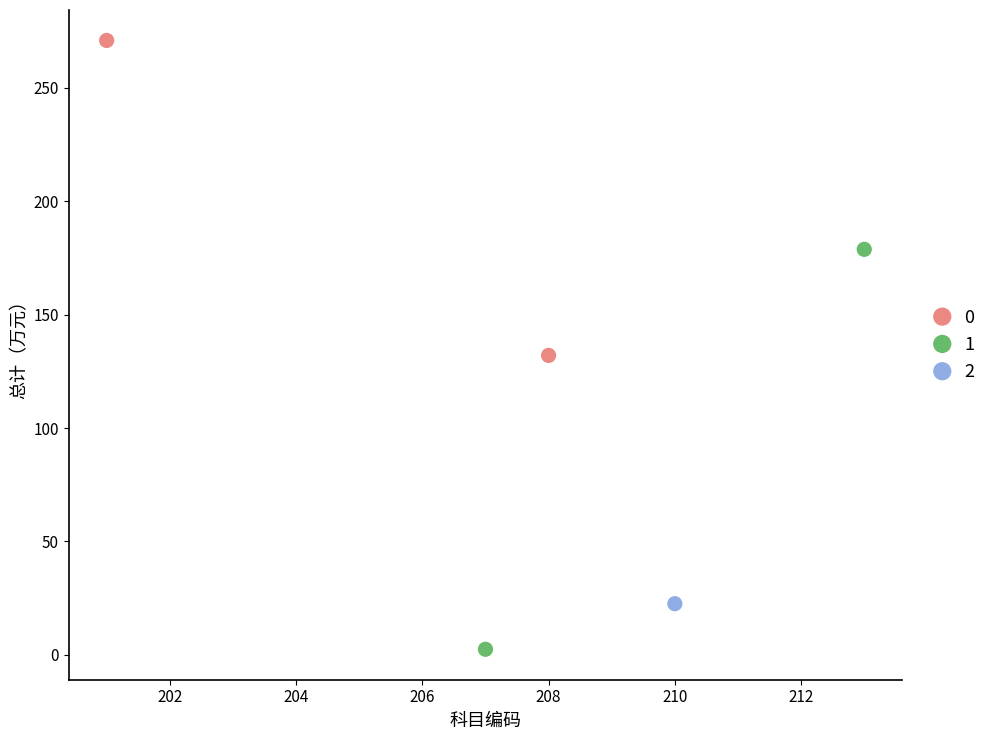

What are all the series names shown in the legend?

0, 1, 2